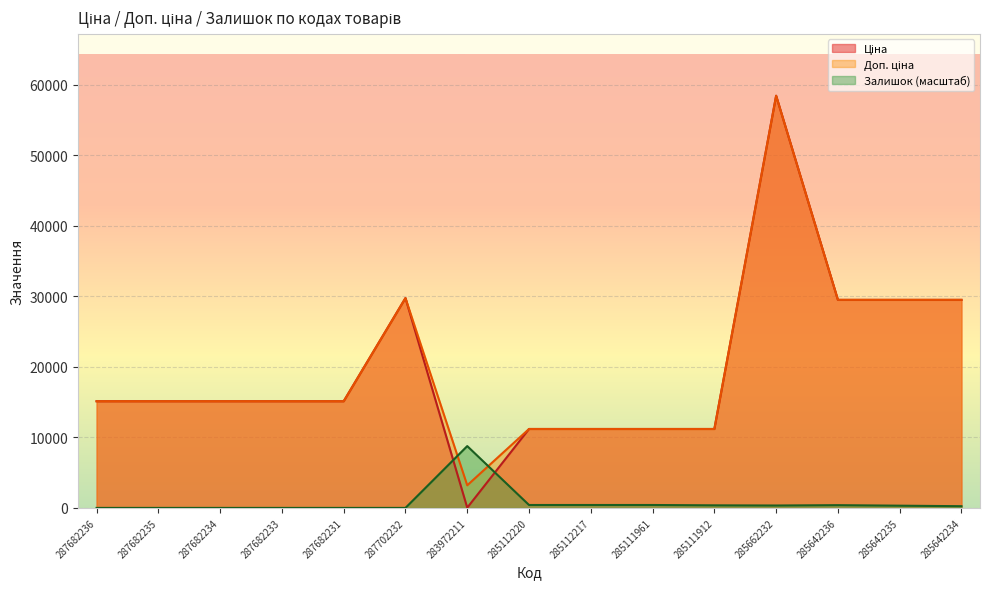

How many values in the Ціна series exceed 15120?

5